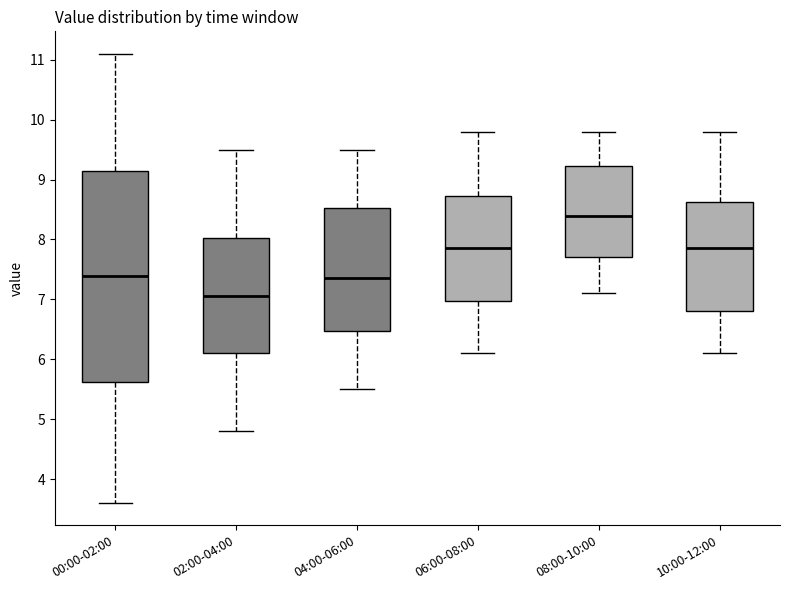

Which box's median line is the highest?

08:00-10:00